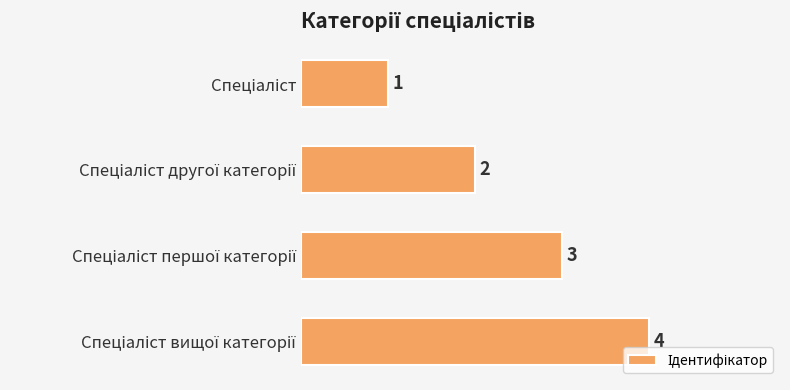

How many values are between 2 and 4?

3